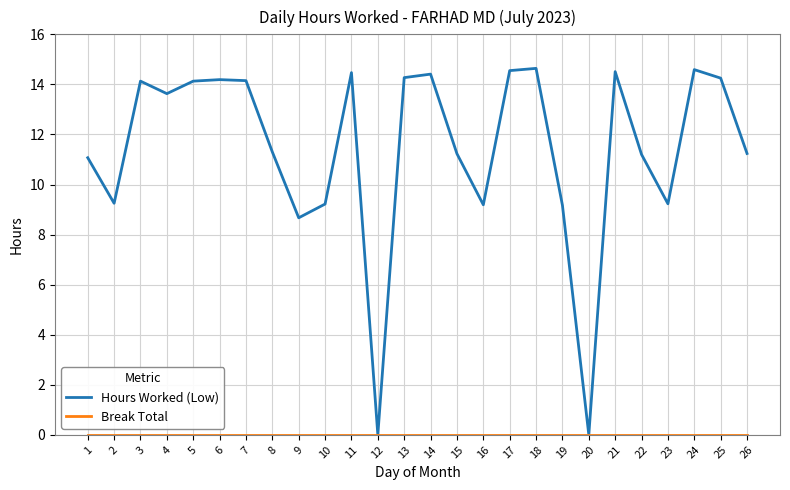

Where is Hours Worked (Low) nearest to the value 7?

9